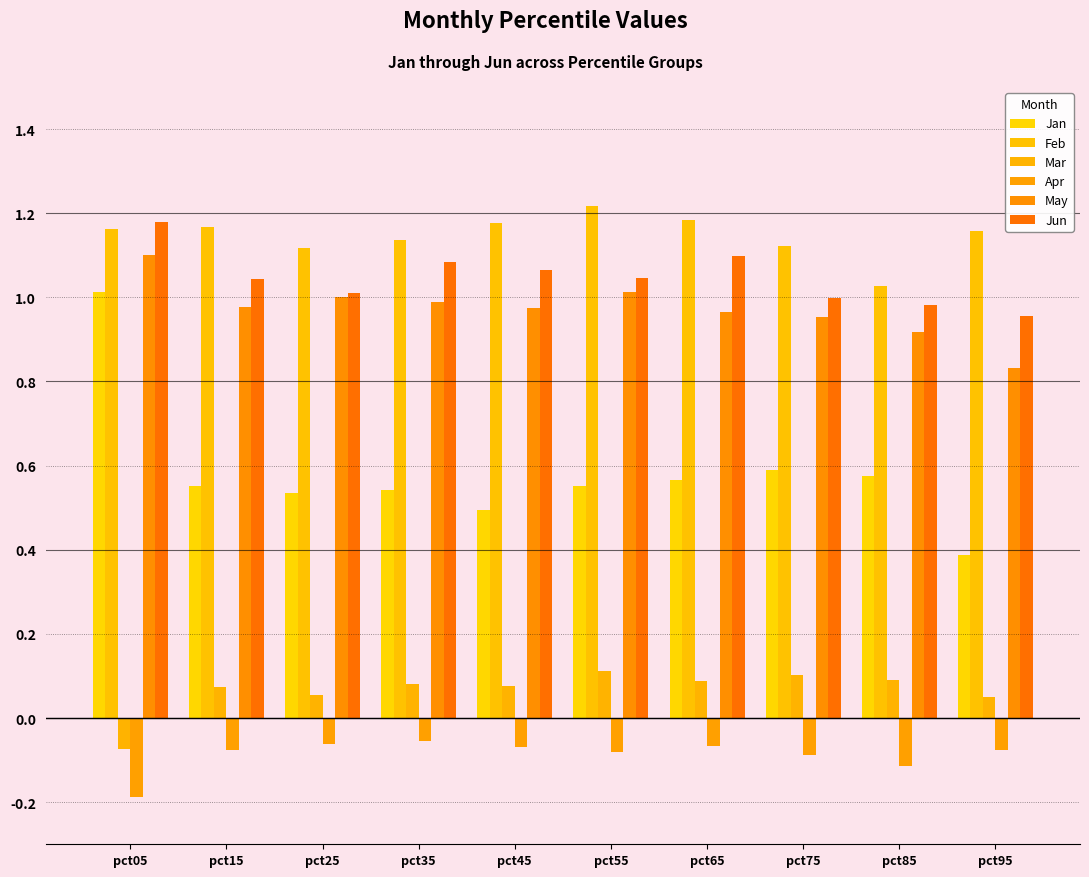

Which series has the largest total across all categories?

Feb